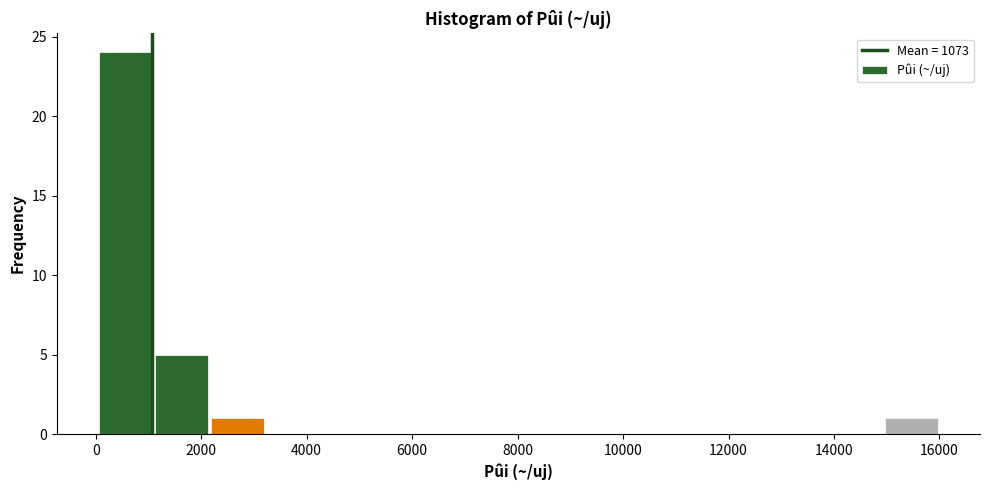

Which range on the x-axis has the tallest bar?

0 to 1000